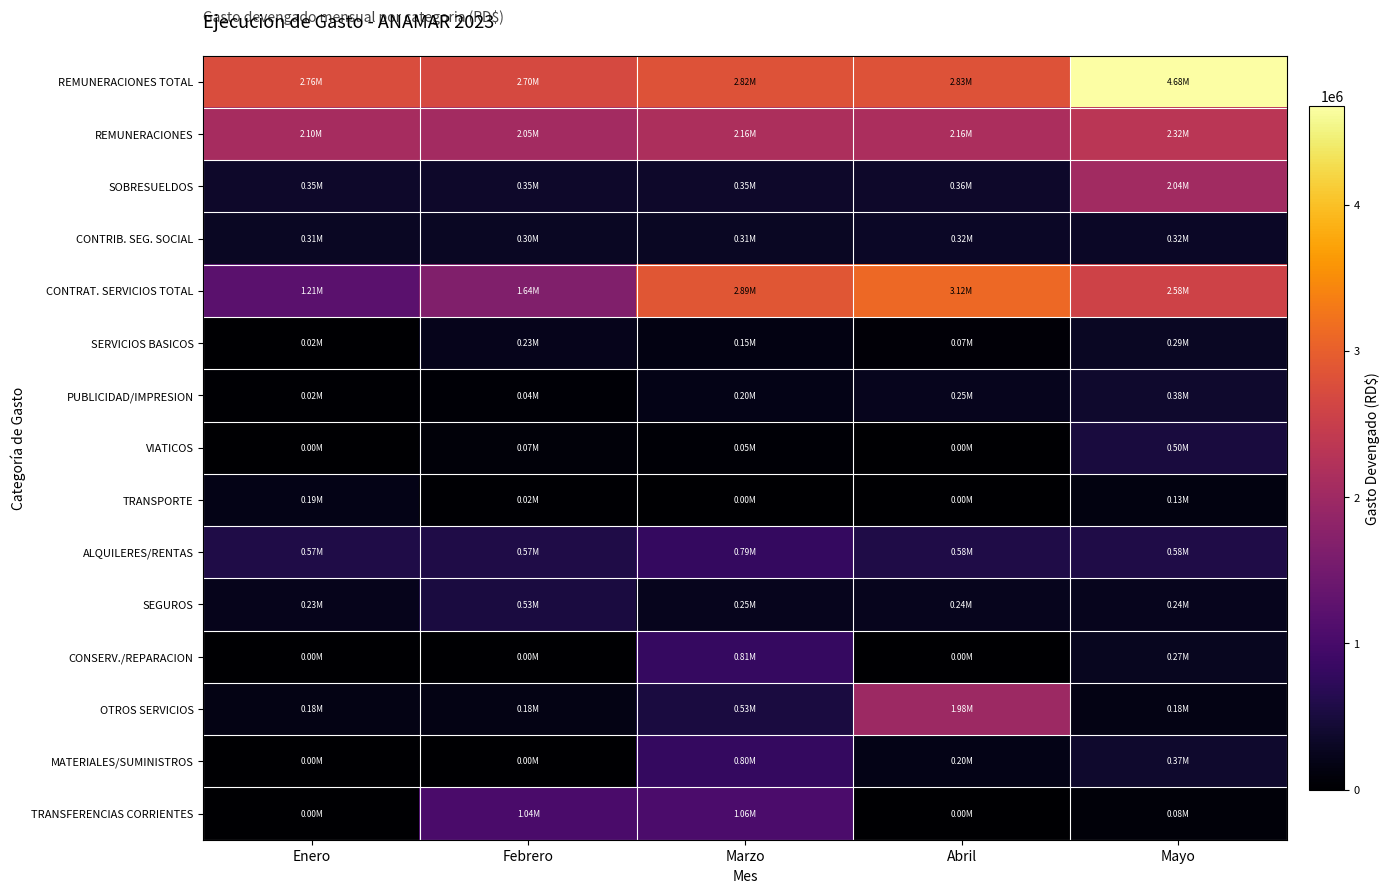

At which category is the sum across all series the highest?

Mayo